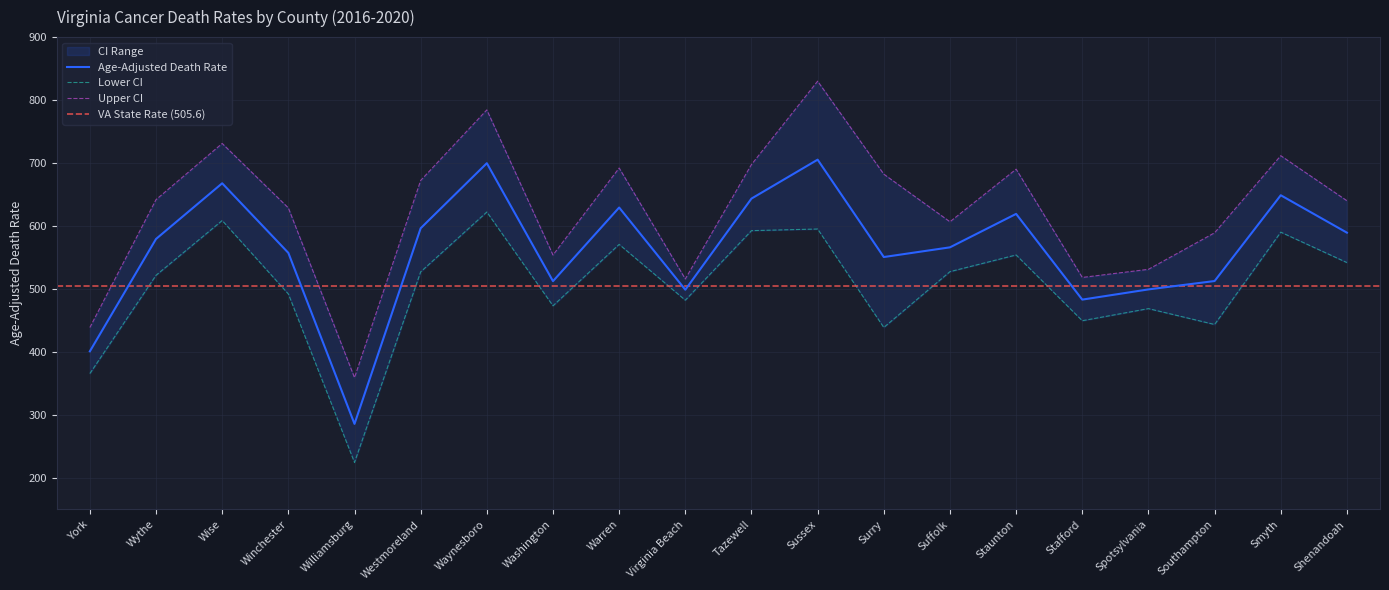

True or false: Lower CI and Age-Adjusted Death Rate cross at least once.

False